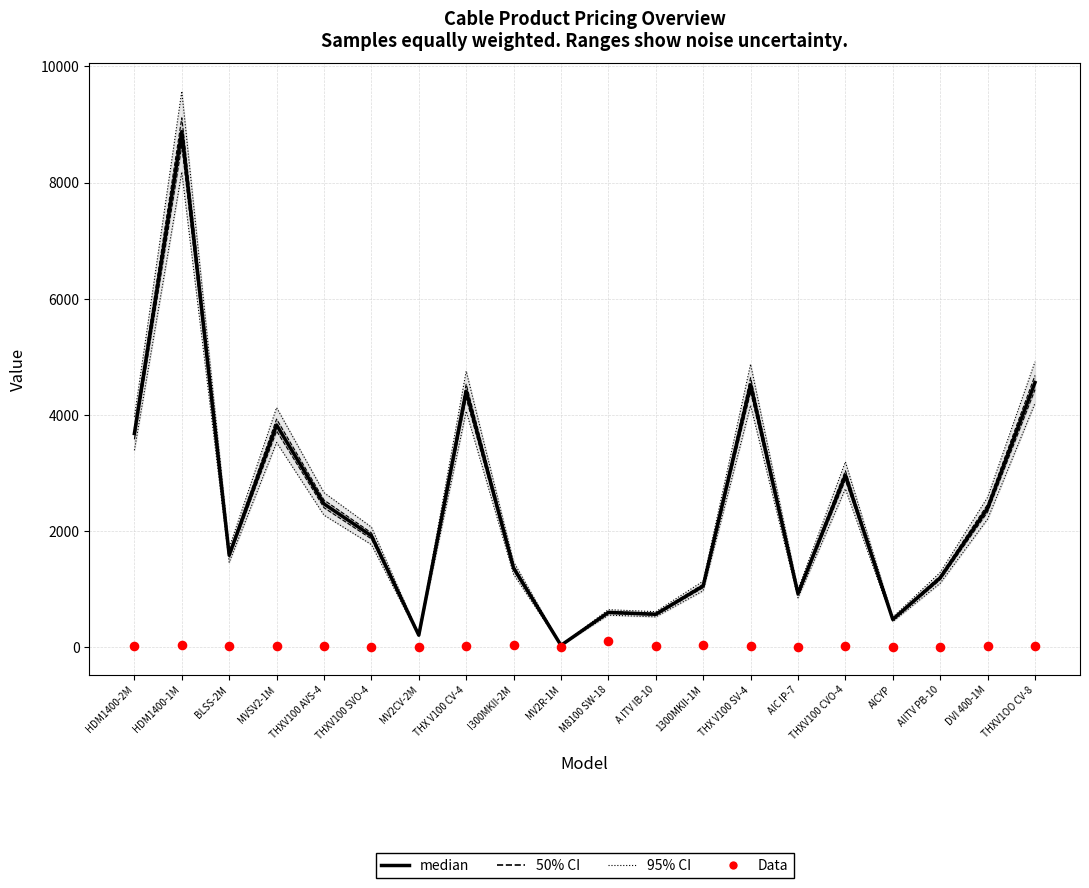

Is the value of Data at MV2R-1M greater than the value of median at AIC IP-7?

No